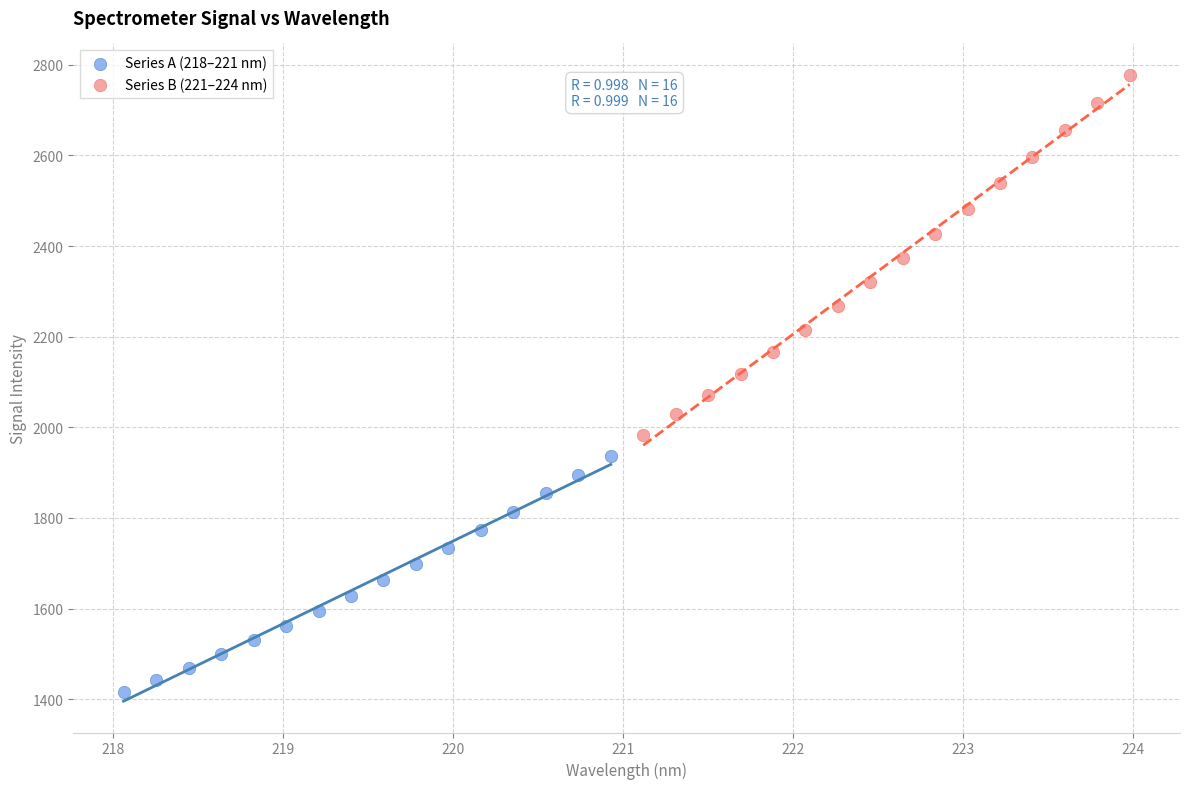

Which series has the largest Y range (max minus min)?

Series B (221–224 nm)